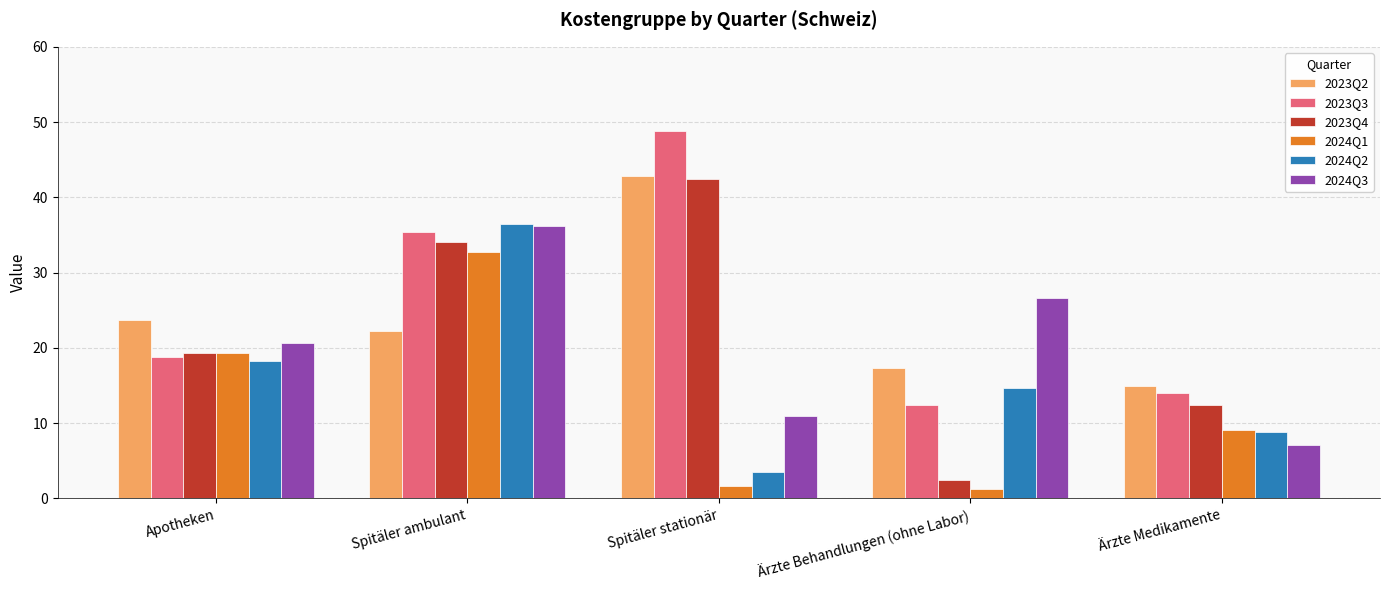

Where is 2023Q3 nearest to the value 30?

Spitäler ambulant